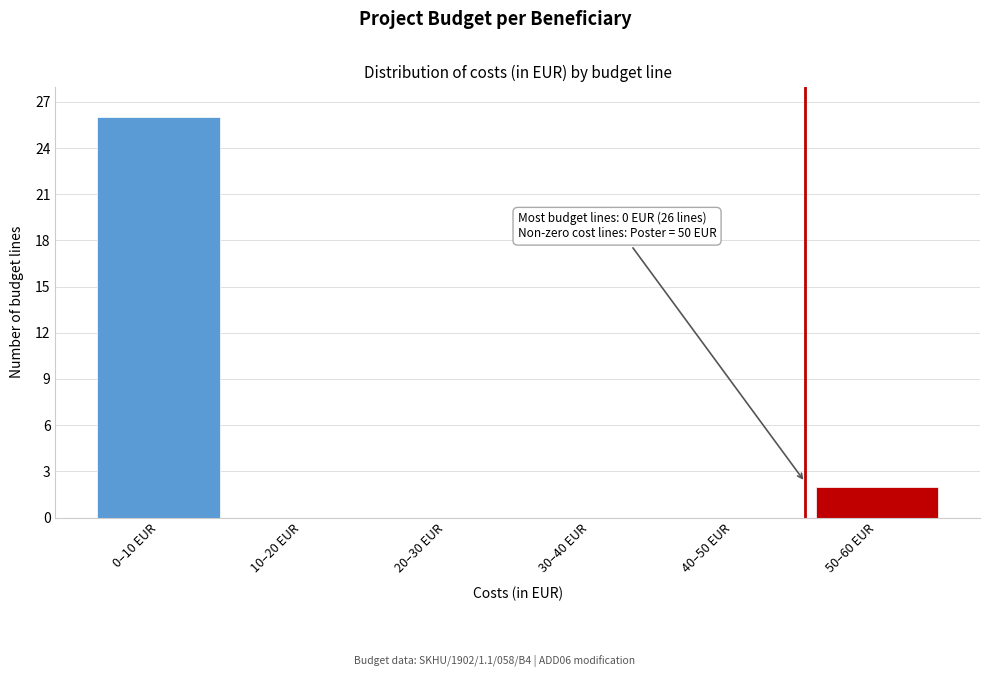

Reading left to right, list all the values displayed in this chart.

0–10 EUR=26	10–20 EUR=0	20–30 EUR=0	30–40 EUR=0	40–50 EUR=0	50–60 EUR=2